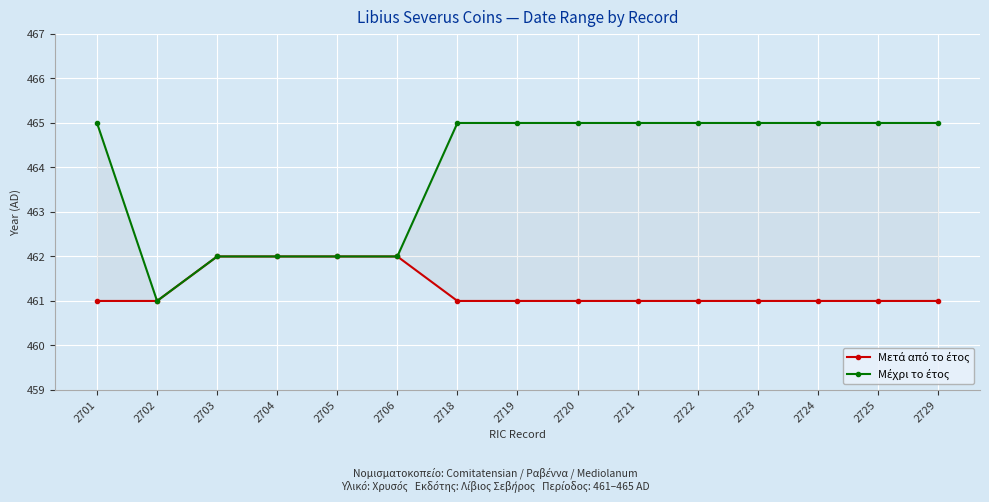

What is the minimum value shown in the chart?

461